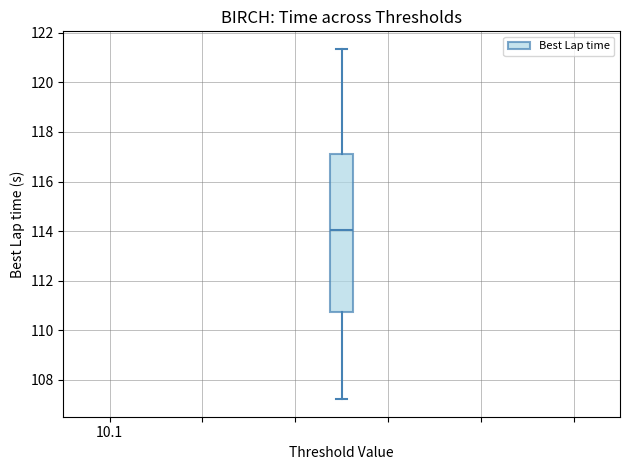

Transcribe this box plot: give where the median line is, the range the box spans, and where the two whiskers end, as read against the y-axis. The values are not printed on the chart, so give them approximately, as read against the axis.

median 114.0, box 110.8 to 117.2, whiskers 107.2 to 121.4